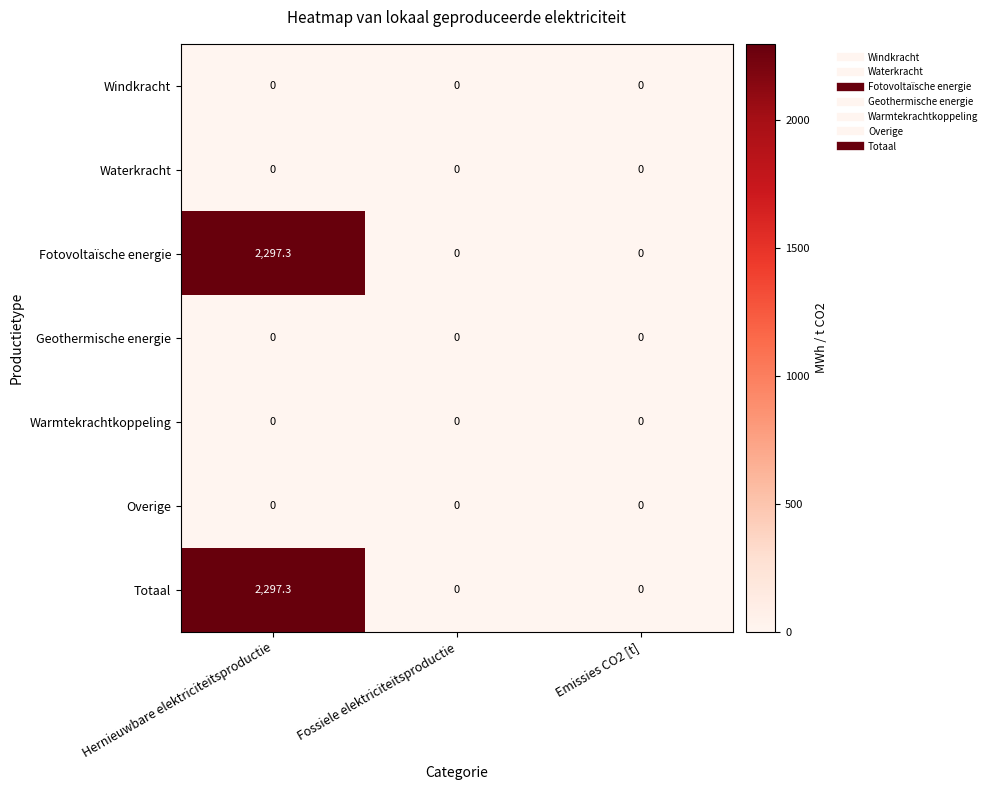

At which category does the chart reach its peak across all series?

Hernieuwbare elektriciteitsproductie